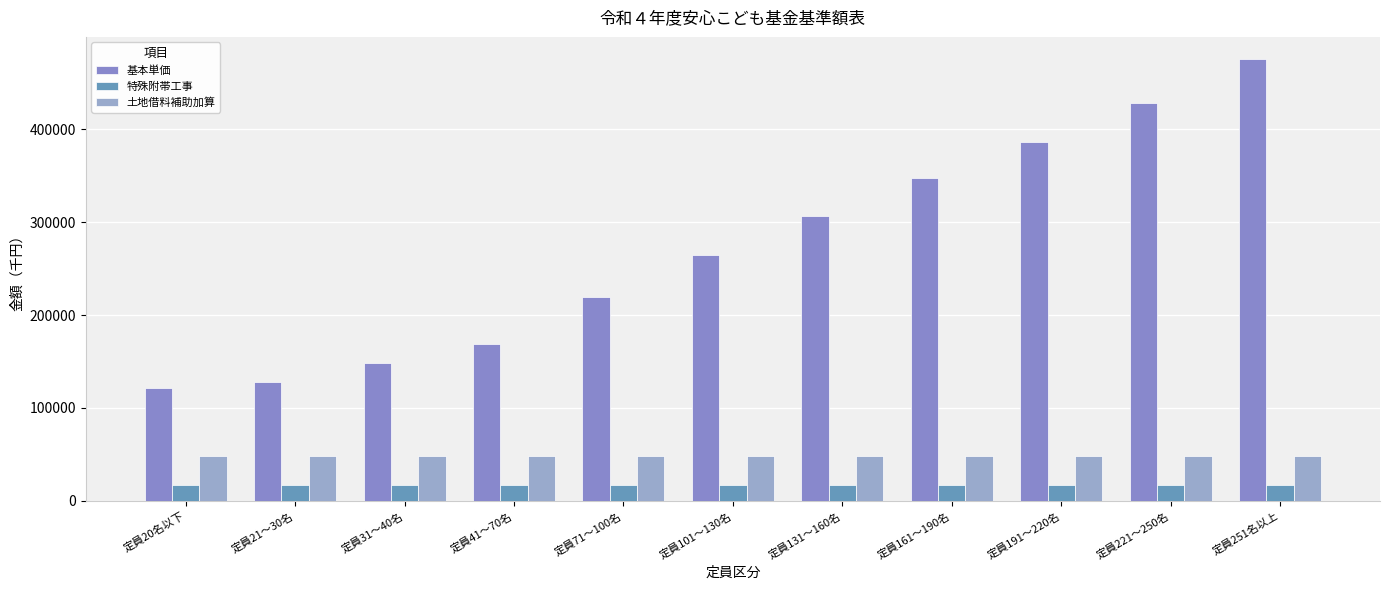

What is the approximate value of 特殊附帯工事 at 定員20名以下?

16760